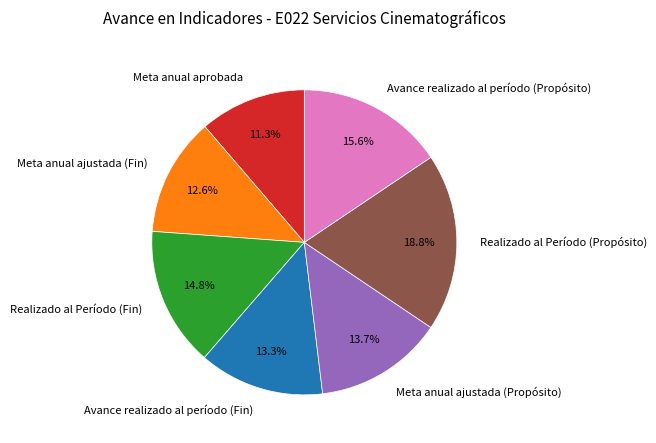

What percentage do Realizado al Período (Propósito) and Meta anual ajustada (Propósito) together represent?

32.5%